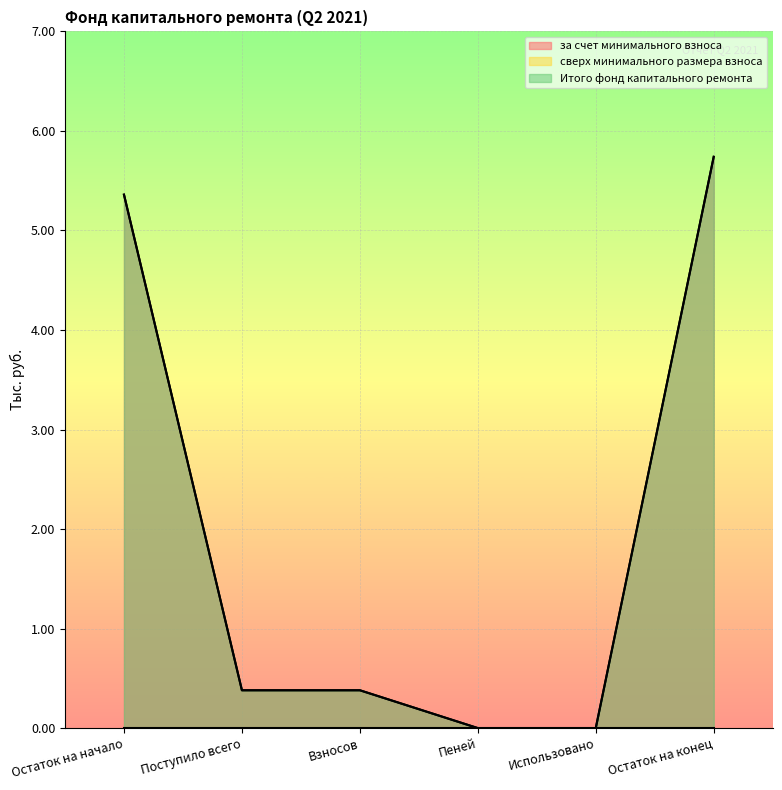

True or false: за счет минимального взноса has a value of 0.2 at Взносов.

False